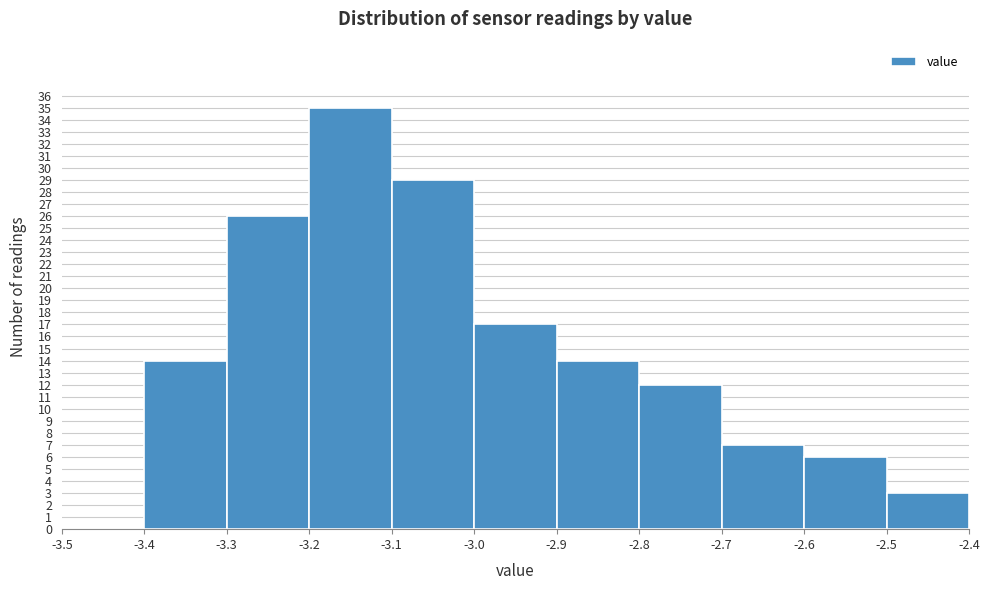

Reading left to right, list every bar in this chart as the range it spans on the x-axis followed by its height. The values are not printed on the chart, so give them approximately, as read against the axis.

-3.5 to -3.4: 0
-3.4 to -3.3: 14
-3.3 to -3.2: 26
-3.2 to -3.1: 35
-3.1 to -3.0: 29
-3.0 to -2.9: 17
-2.9 to -2.8: 14
-2.8 to -2.7: 12
-2.7 to -2.6: 7
-2.6 to -2.5: 6
-2.5 to -2.4: 3